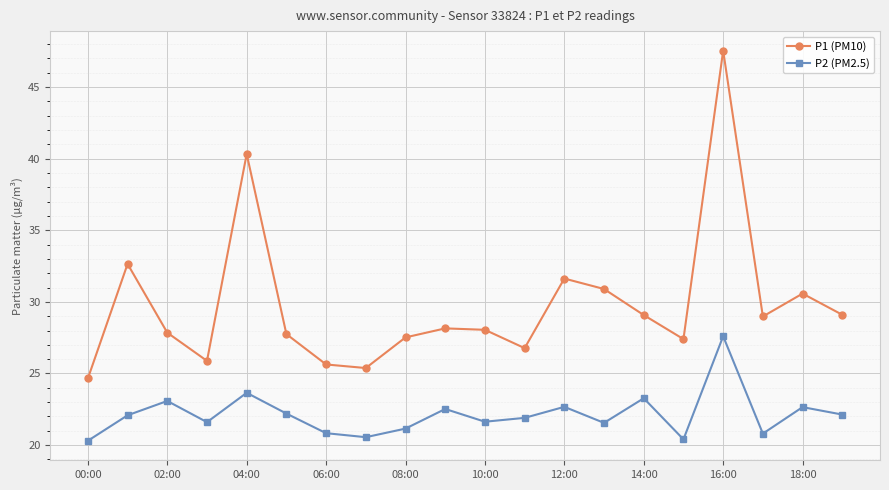

Which series has the widest spread of values?

P1 (PM10)